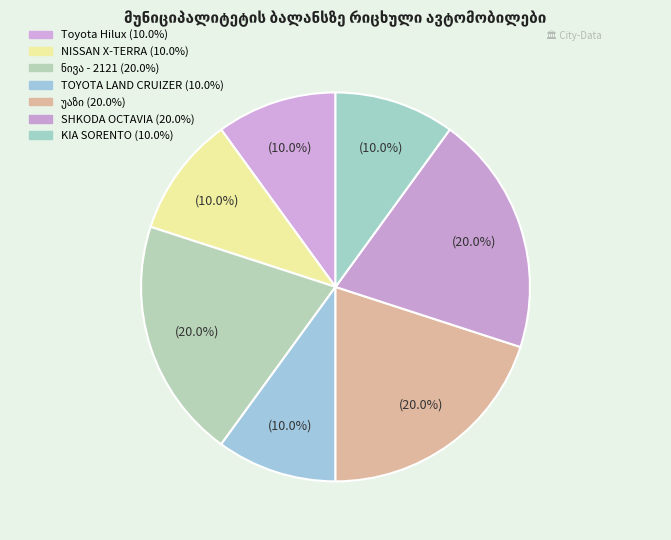

Between TOYOTA LAND CRUIZER and უაზ-31519, which is larger?

უაზ-31519